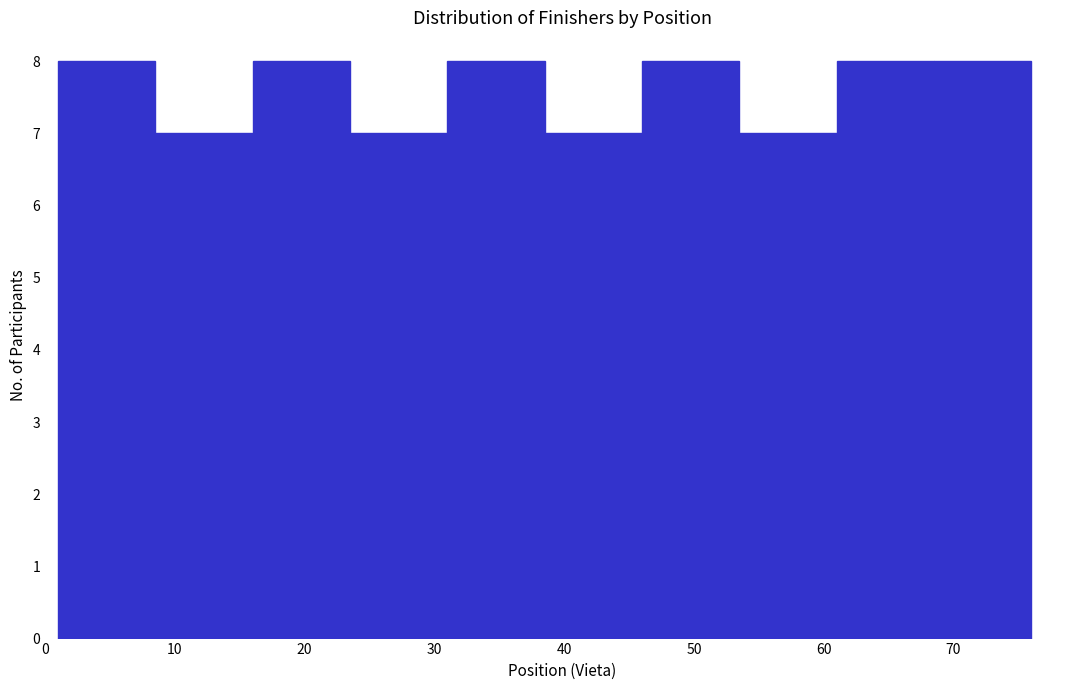

What is the height of the bar covering 23.5 to 31.0 on the x-axis? Neither the bar edges nor the heights are printed on the chart, so give them approximately, as read against the axes.

7